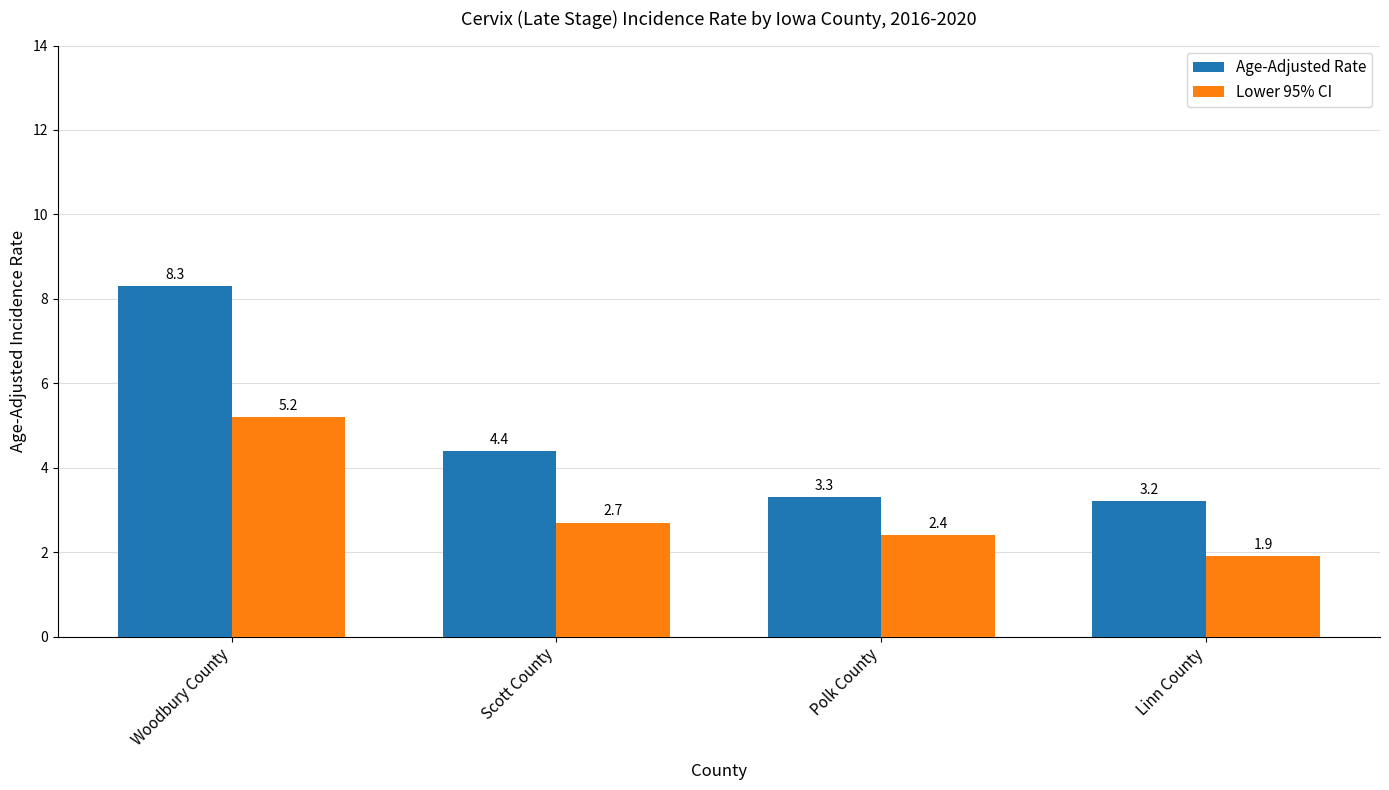

At which category is the sum across all series the highest?

Woodbury County